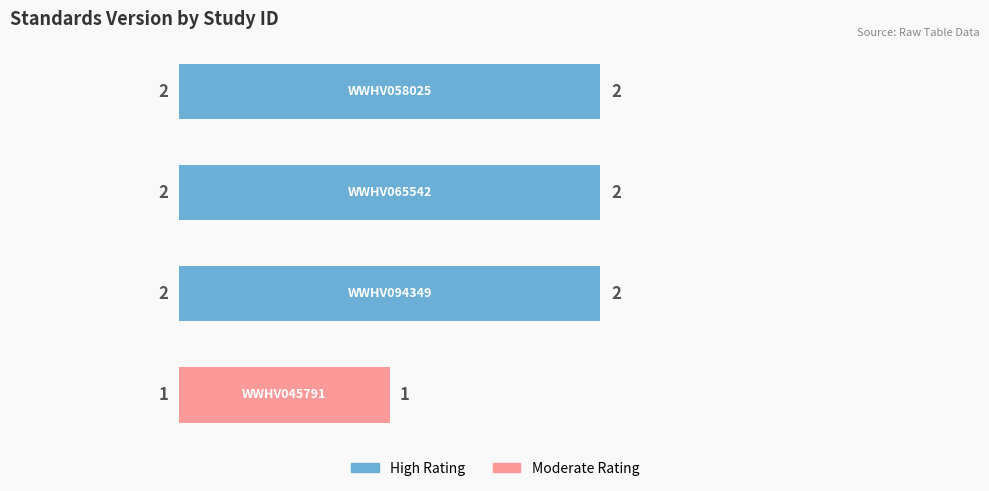

How many values are between 2 and 3?

3